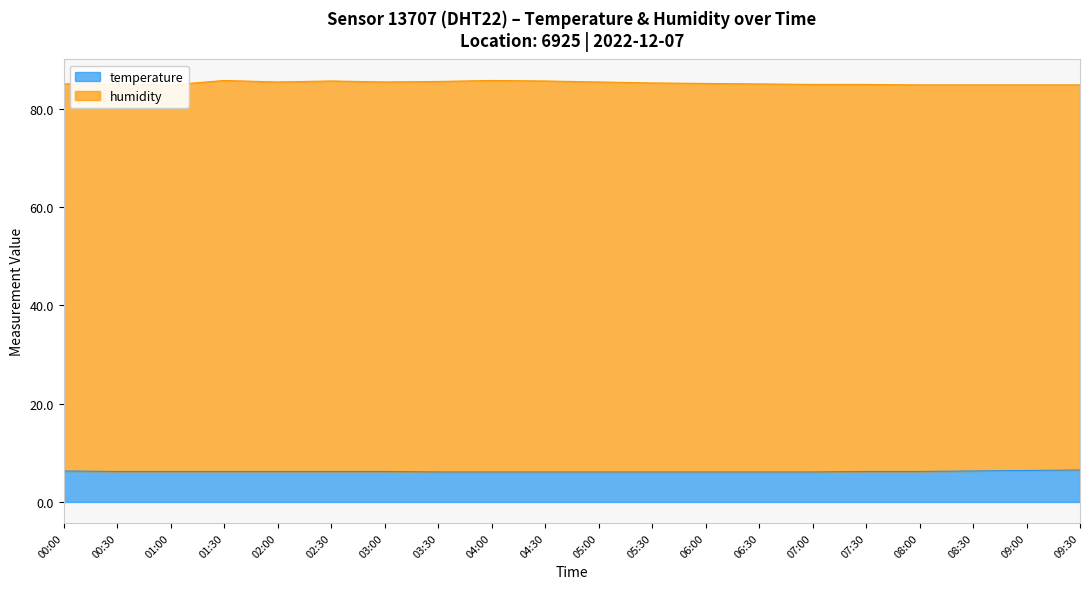

How many categories are shown in the chart?

20